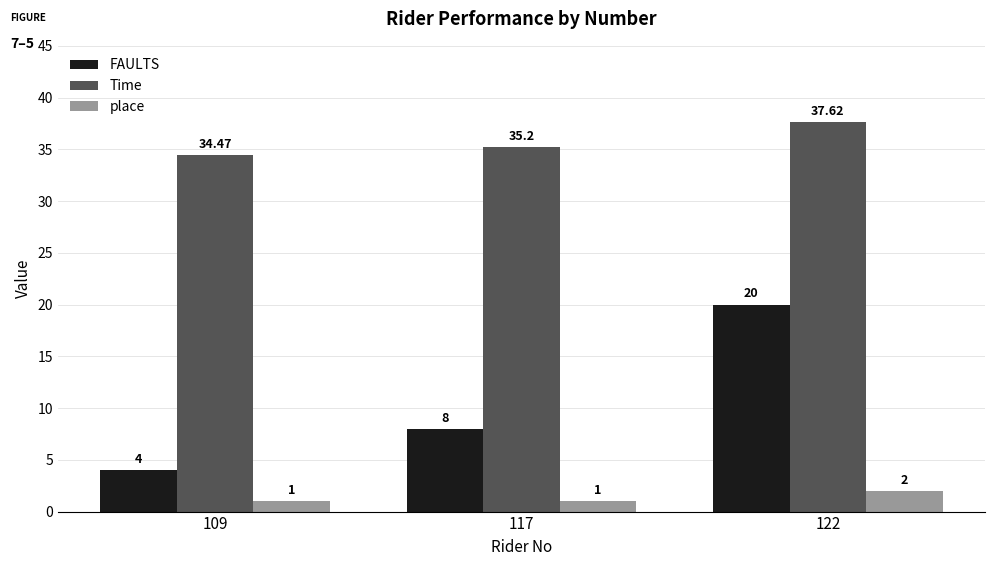

At which label is FAULTS closest to 12?

117